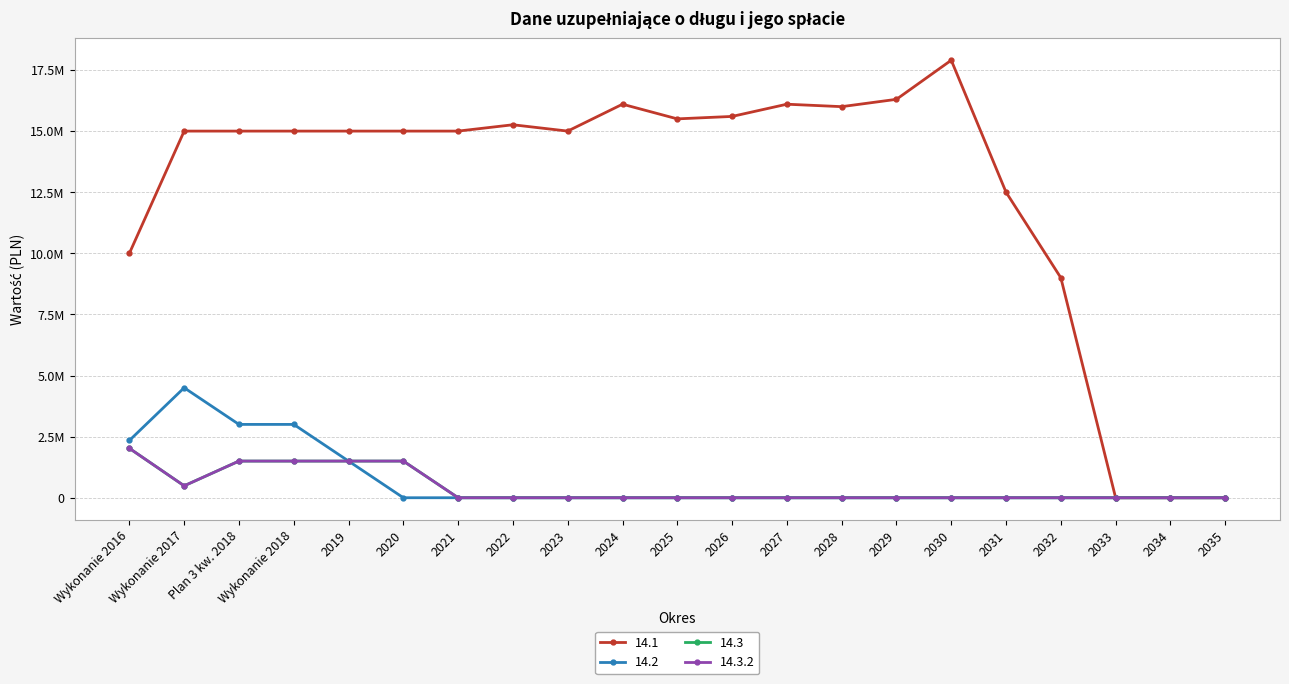

At which category is the sum across all series the highest?

Plan 3 kw. 2018